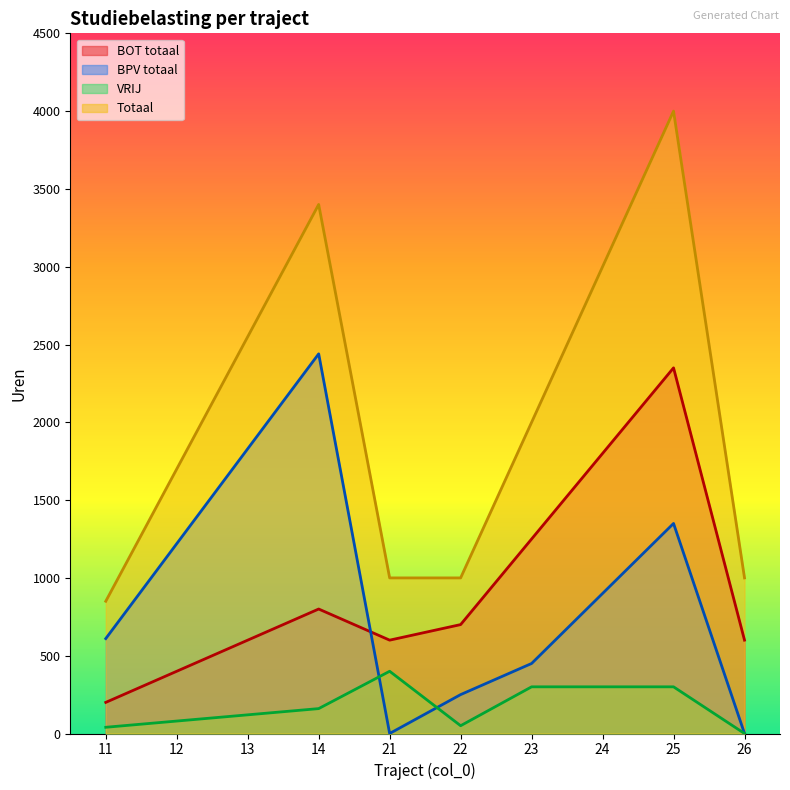

Is the value of BPV totaal at 12 greater than the value of Totaal at 13?

No